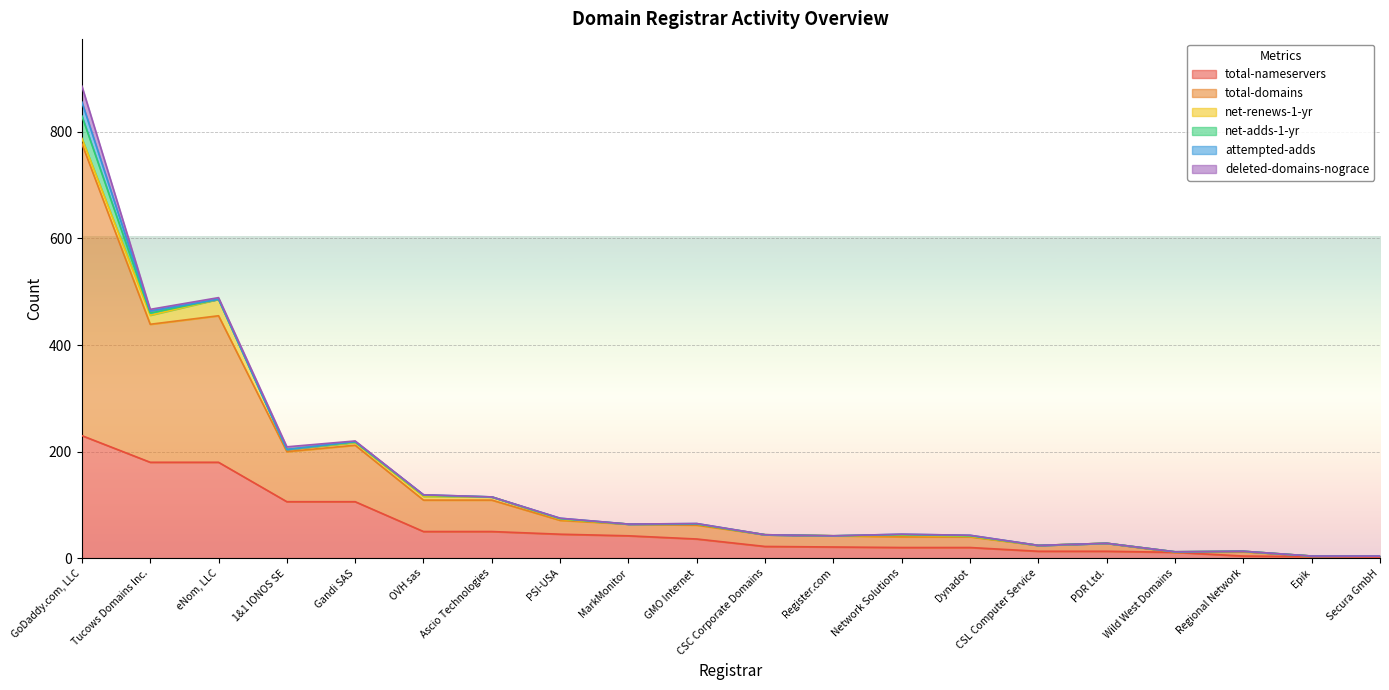

True or false: total-nameservers and attempted-adds intersect in this chart.

False